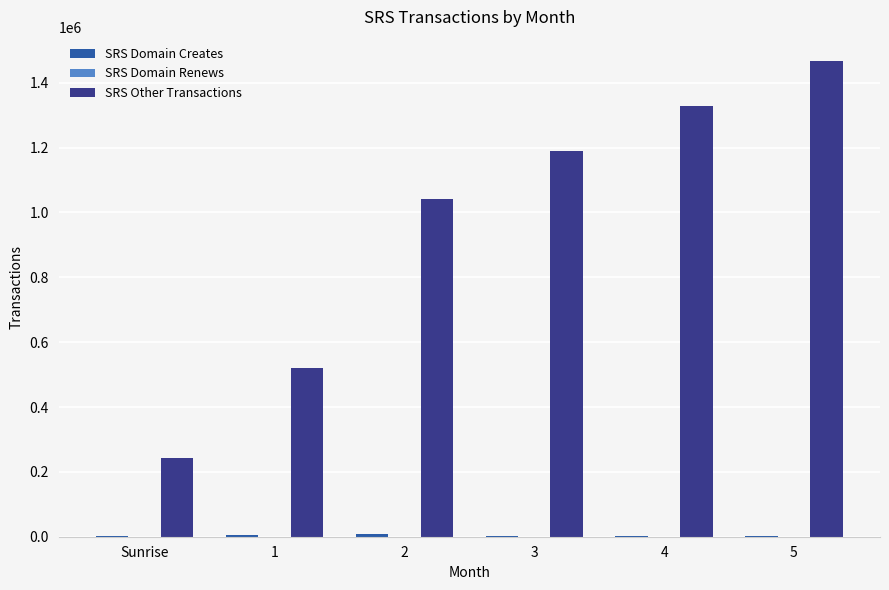

What is the sum of all SRS Other Transactions values?

5789000